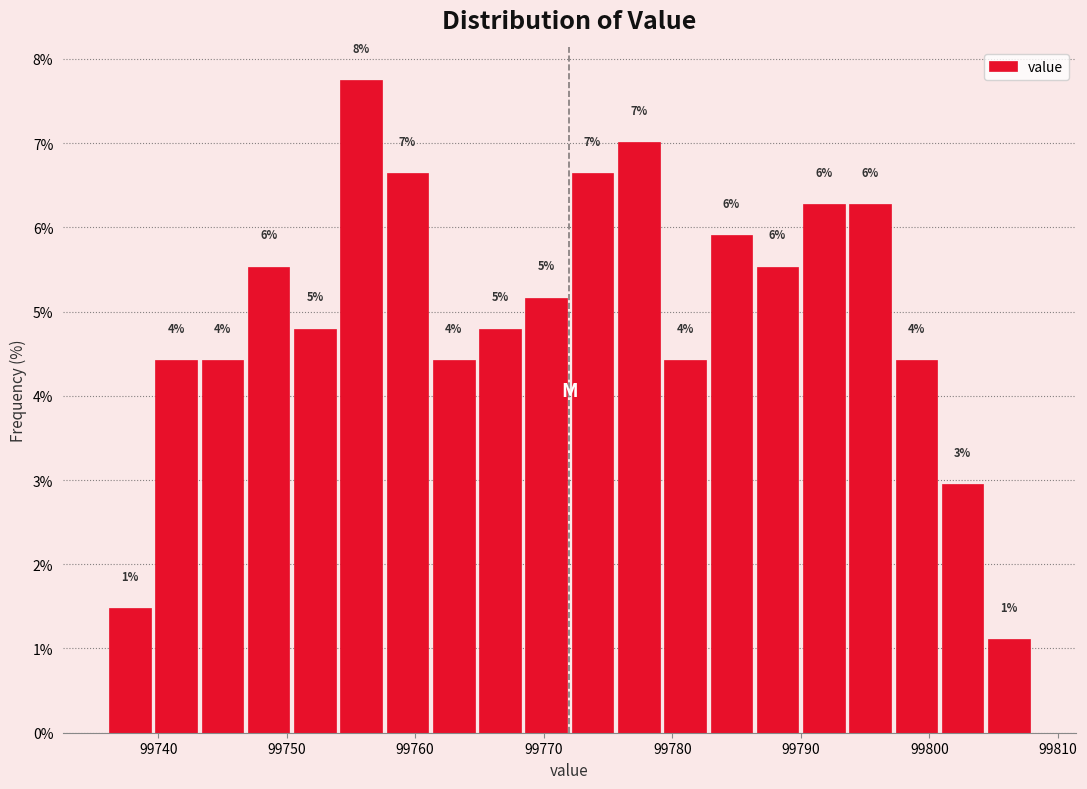

Around what value on the x-axis is the tallest bar? Give the approximate position of its centre, as read against the axis.

99756